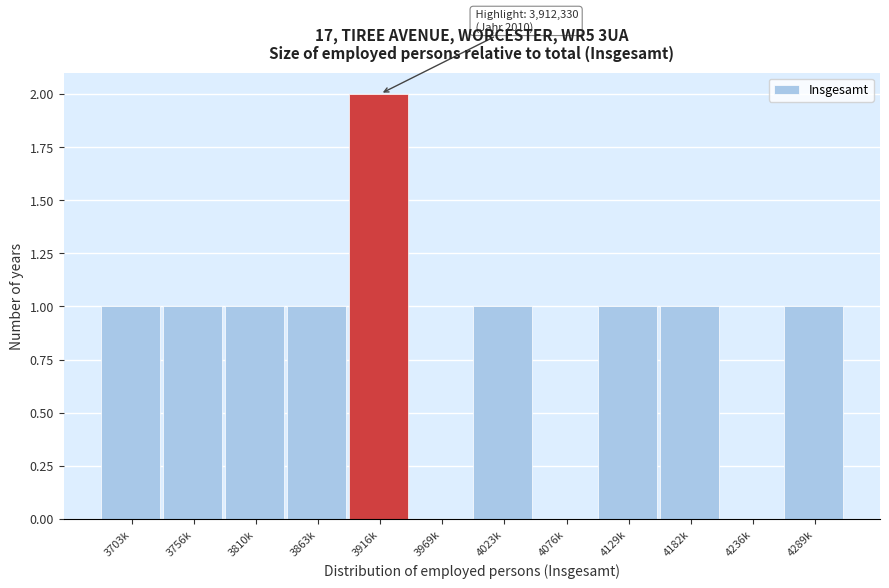

Reading right to left, what are all the values shown in this chart?

4289k=1	4236k=0	4182k=1	4129k=1	4076k=0	4023k=1	3969k=0	3916k=2	3863k=1	3810k=1	3756k=1	3703k=1